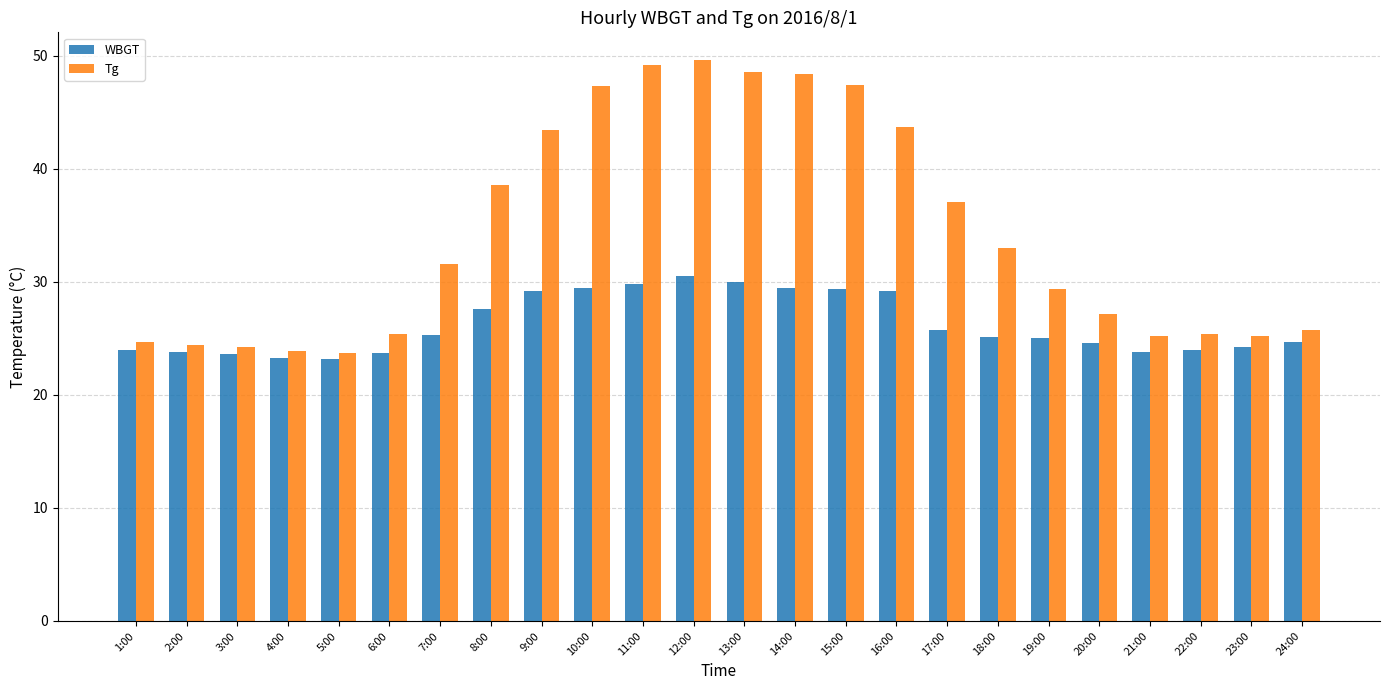

At which category is the sum across all series the highest?

12:00